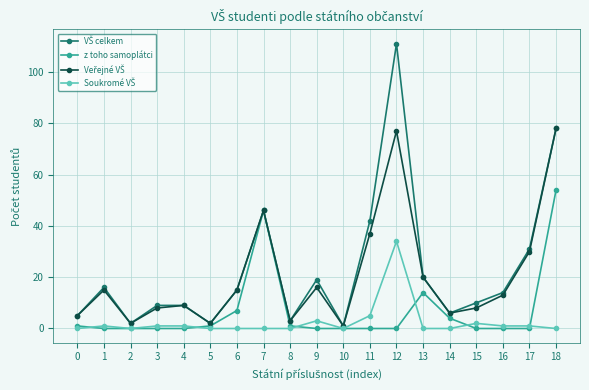

At which category is the sum across all series the highest?

12